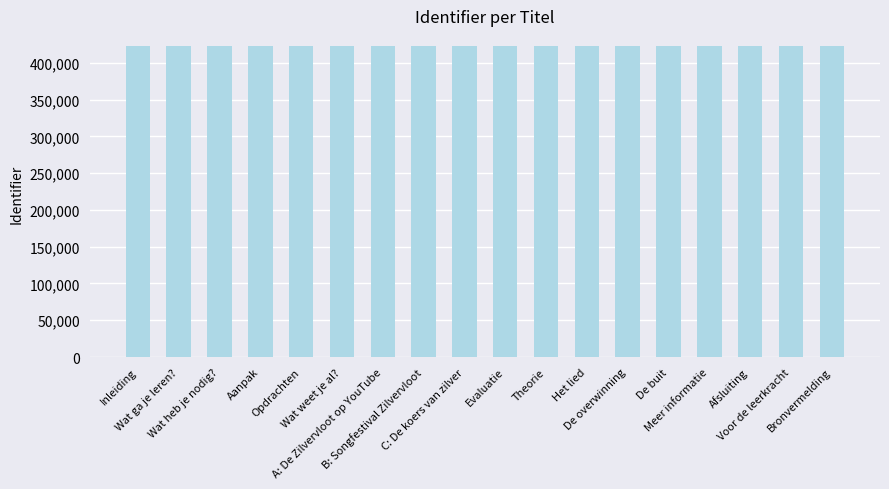

The value at Het lied is 274196. True or false?

False